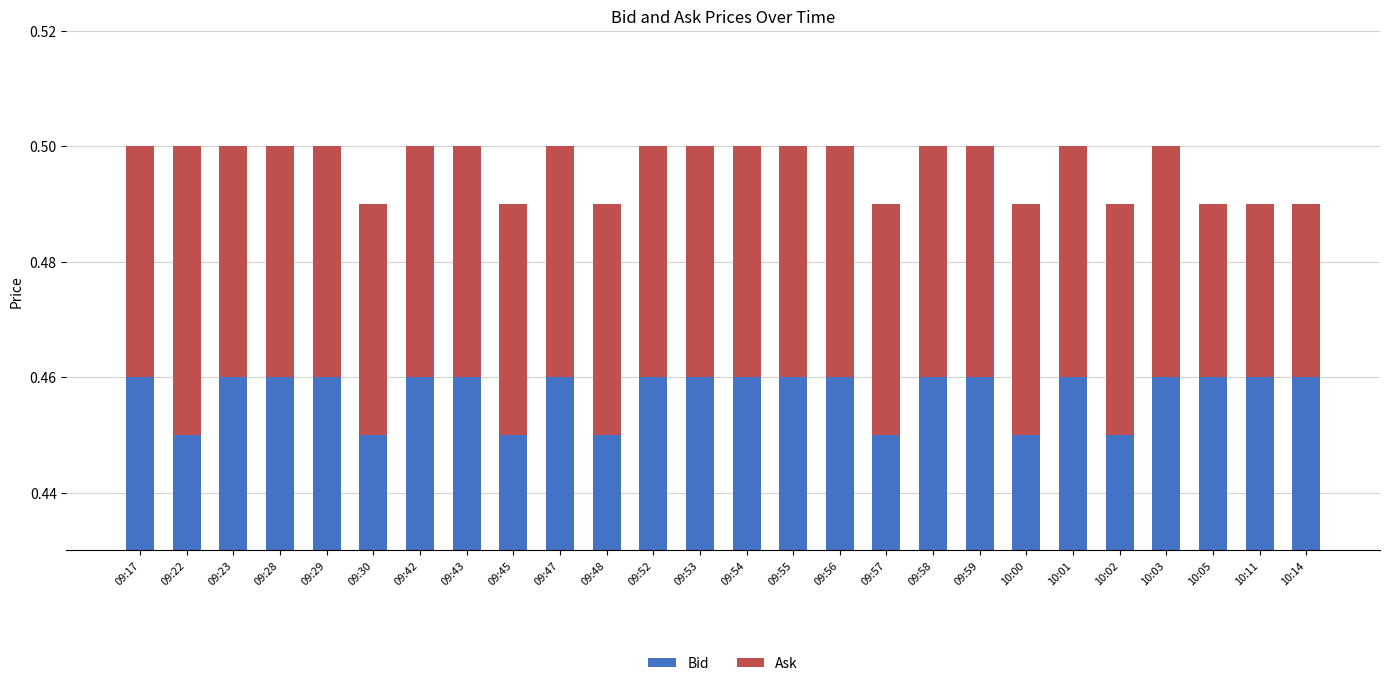

Where is Ask nearest to the value 0?

10:05